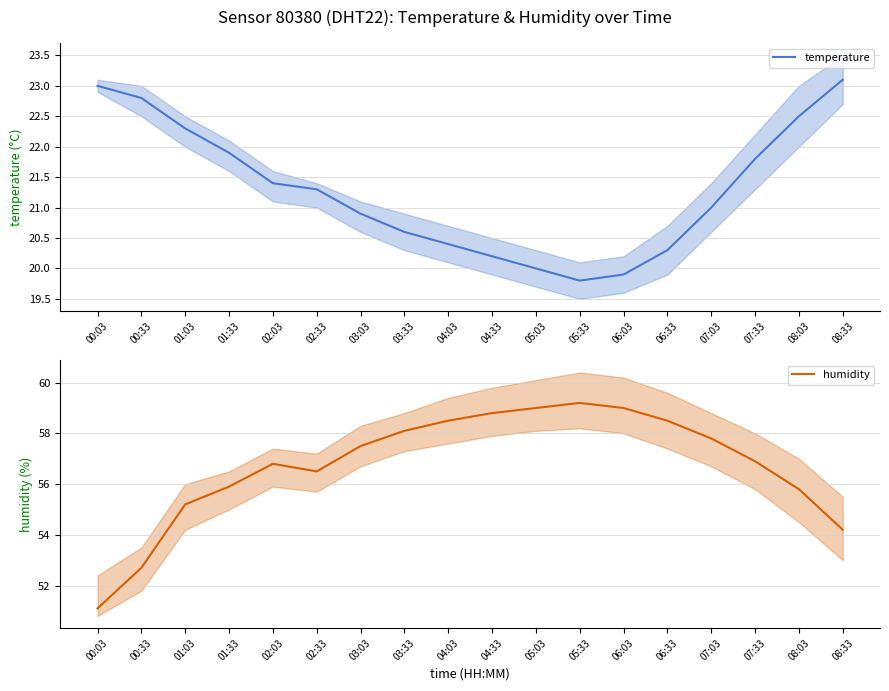

True or false: temperature and humidity intersect in this chart.

False